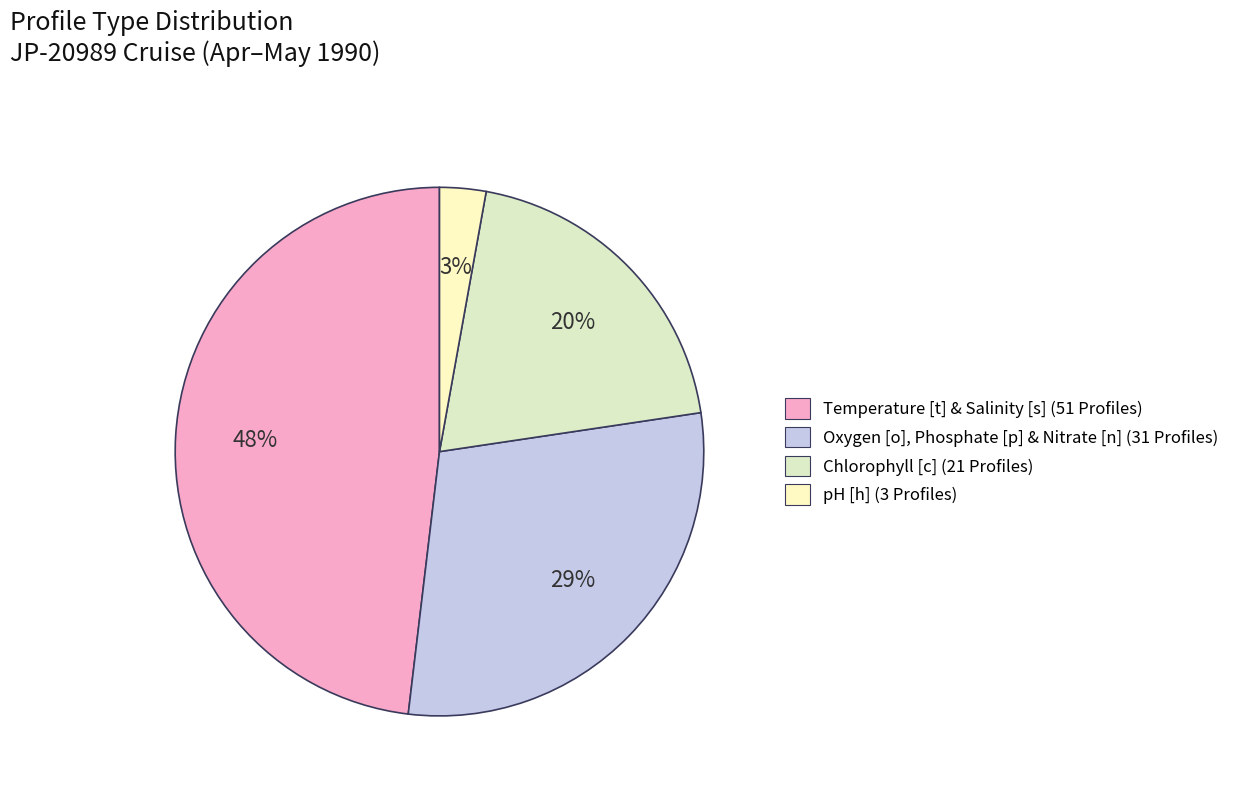

To the nearest percent, what is the average slice percentage?

25%